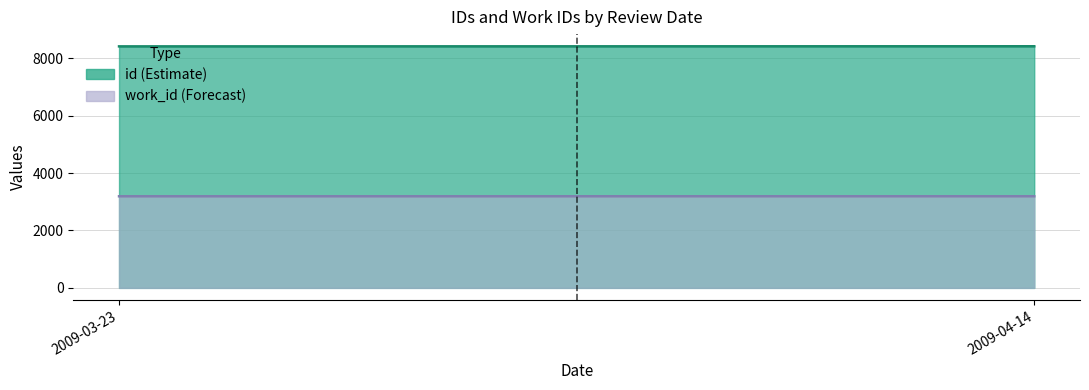

Which series has the largest total across all categories?

id